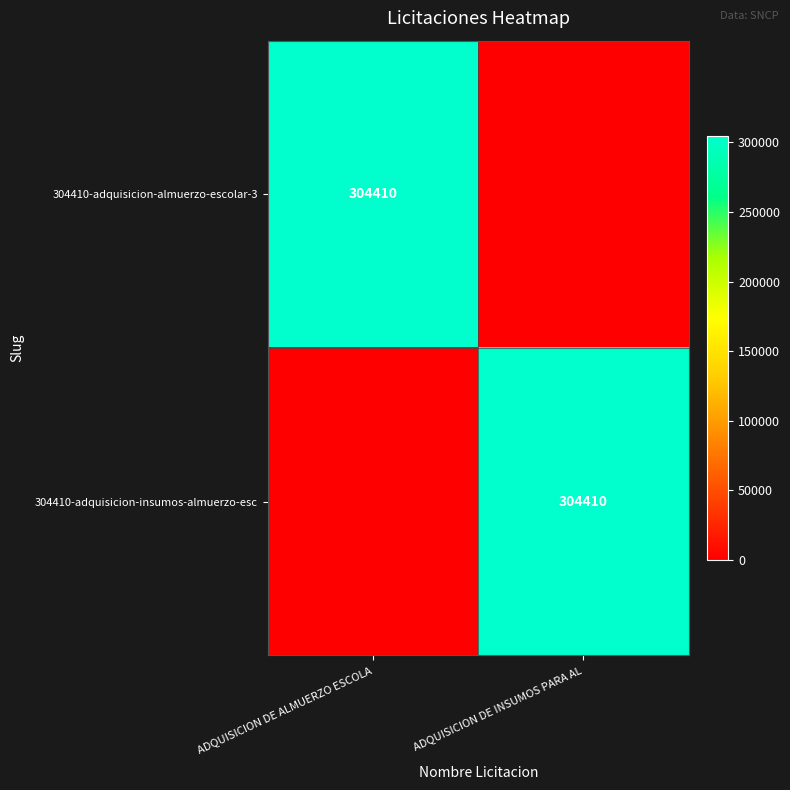

What is the difference between the highest and lowest values at ADQUISICION DE ALMUERZO ESCOLA?

304410